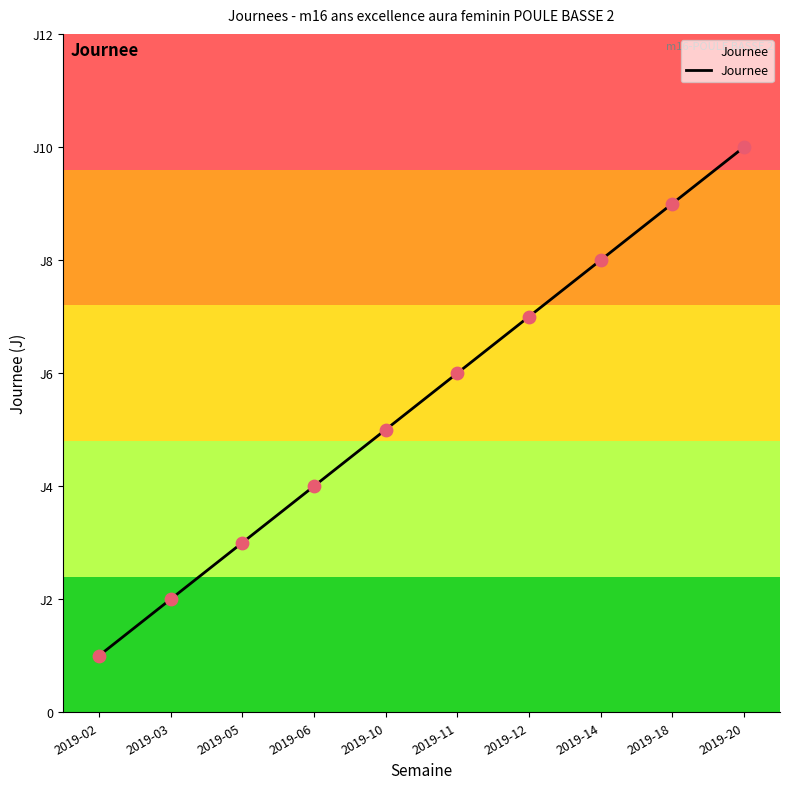

Which has a higher value, 2019-14 or 2019-02?

2019-14